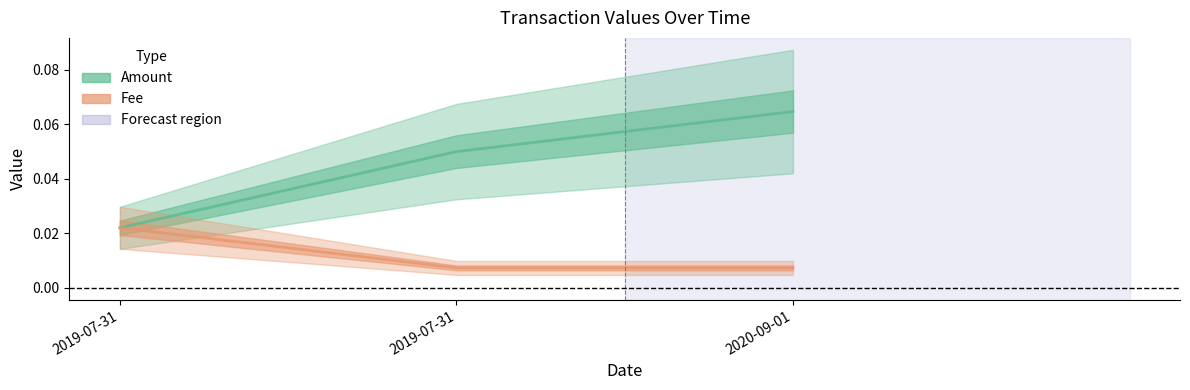

Reading left to right, list all the values displayed in this chart.

Amount: 2019-07-31=0.0	2019-07-31=0.1	2020-09-01=0.1
Fee: 2019-07-31=0.0	2019-07-31=0.0	2020-09-01=0.0